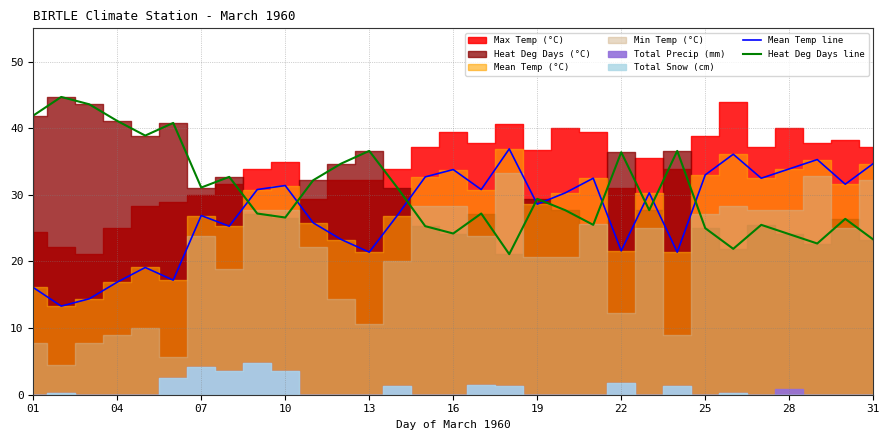

Is the value of Mean Temp line at 04 greater than the value of Heat Deg Days line at 28?

No